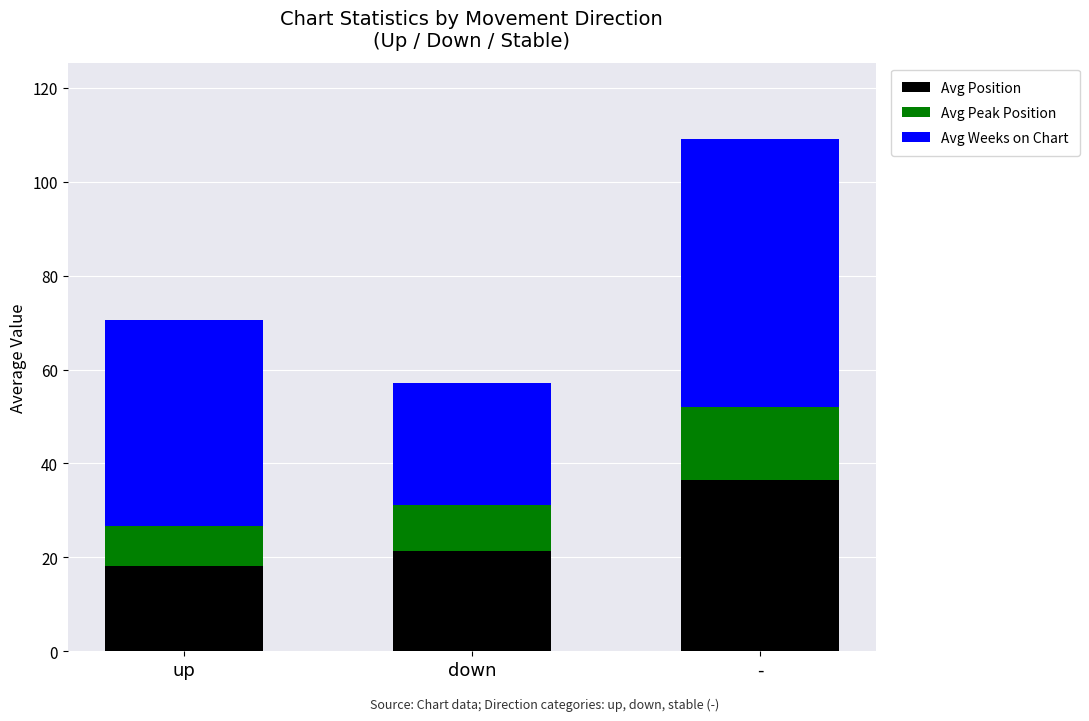

What is the approximate value of Avg Position at down?

21.3